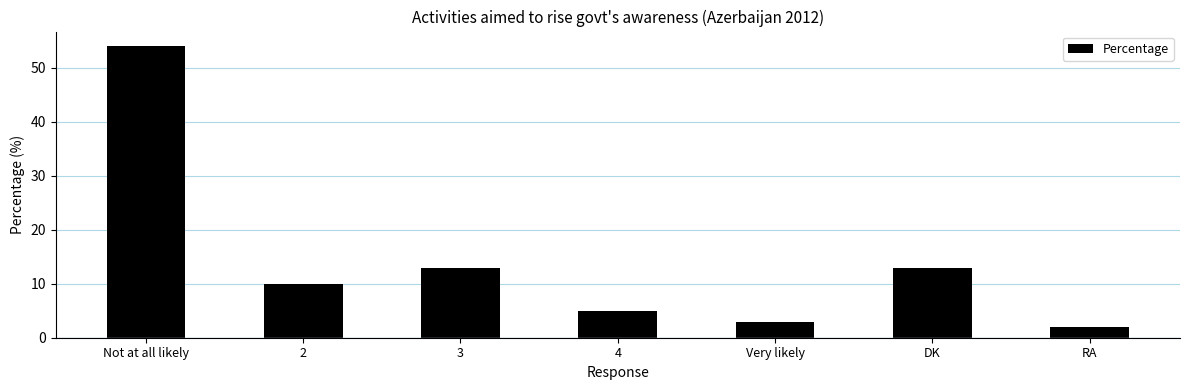

The chart shows a value of 5 at 4. True or false?

True